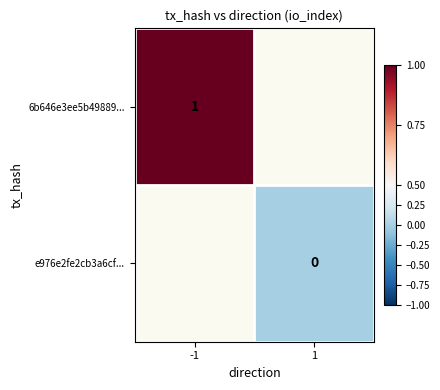

Which label corresponds to the largest value in the chart?

-1